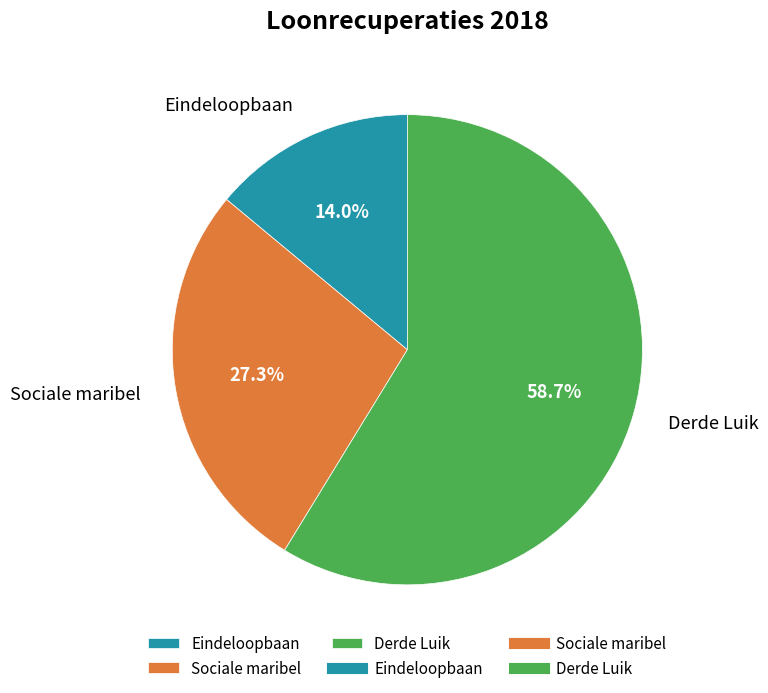

To the nearest percent, what is the average slice percentage?

33%